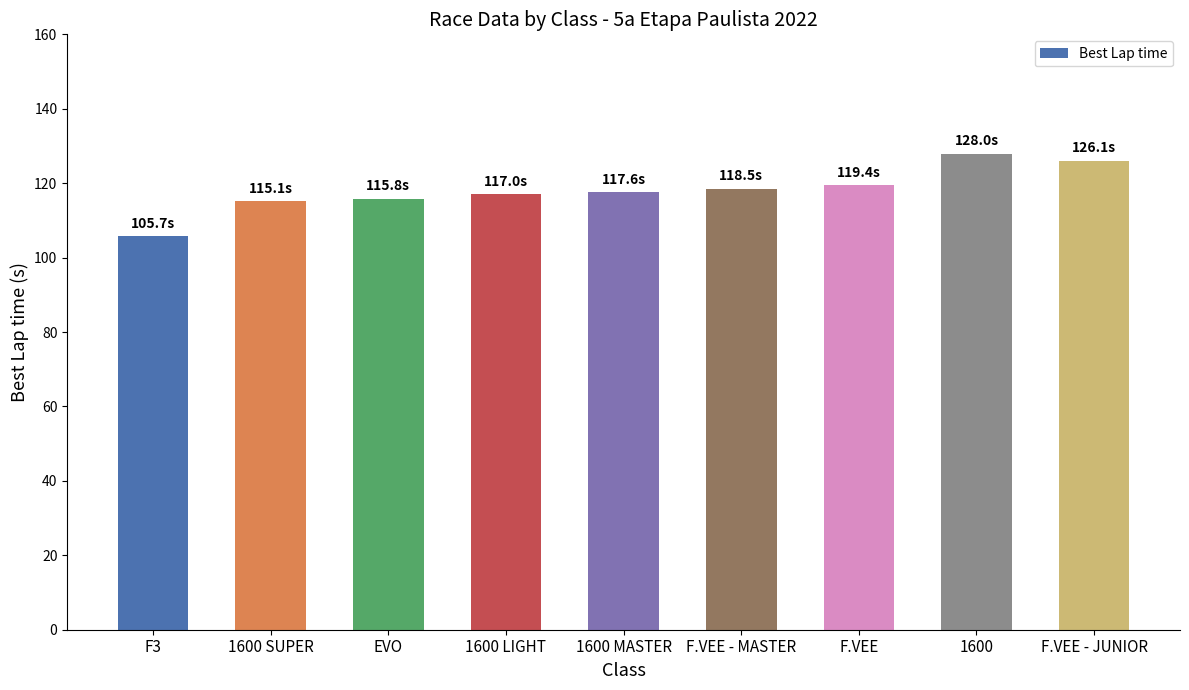

Which category has the highest value across all series?

1600